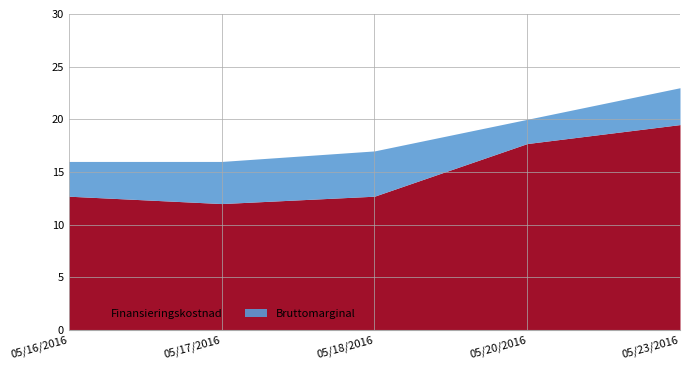

True or false: Bruttomarginal and Finansieringskostnad cross at least once.

False